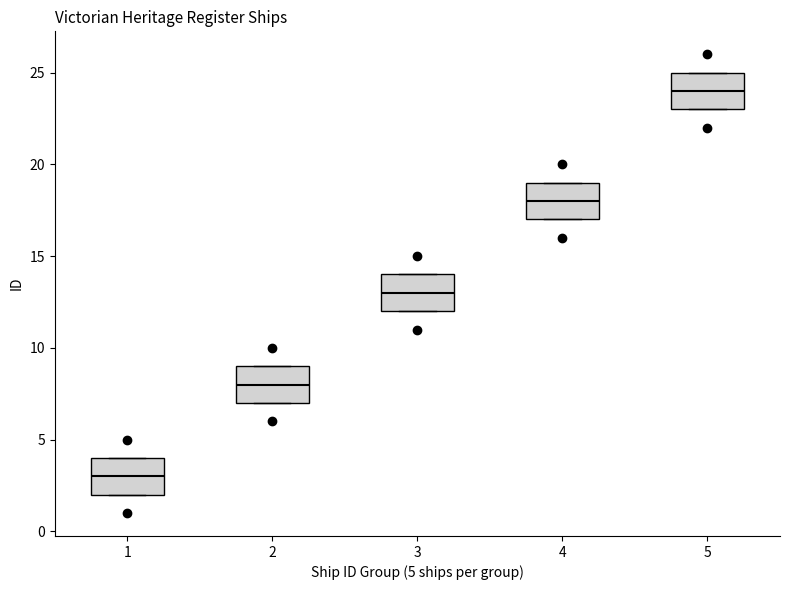

Which box has the lowest median line?

1